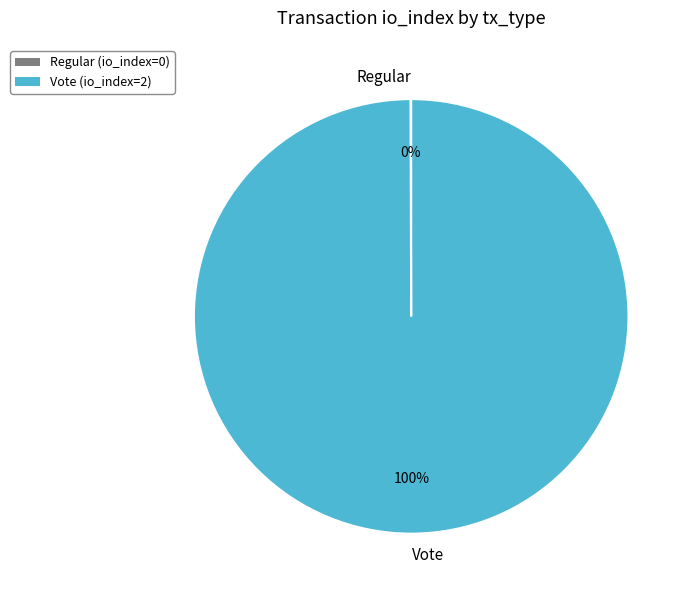

Which category accounts for the majority?

Vote